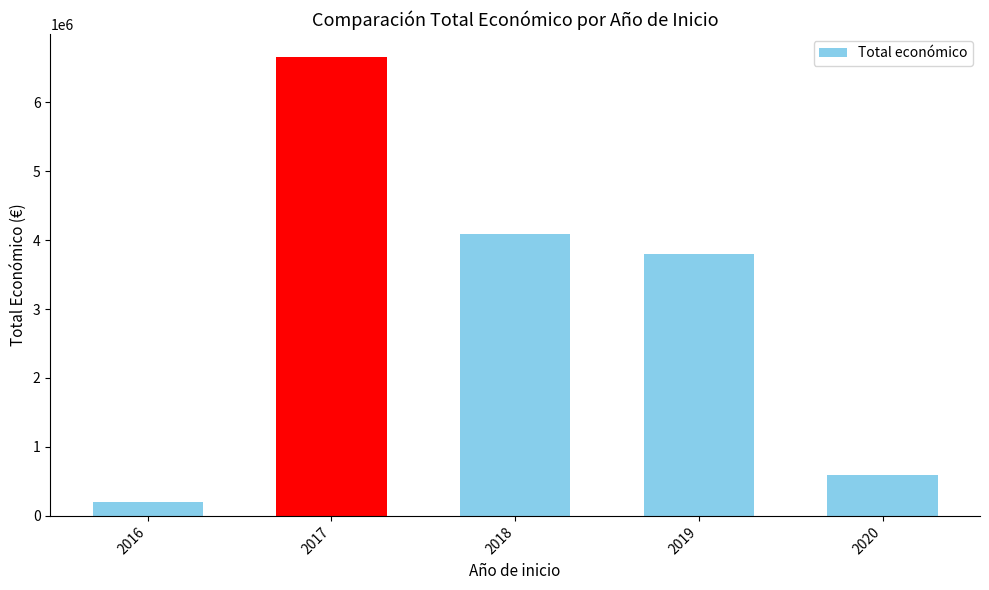

What is the greatest value displayed?

6655537